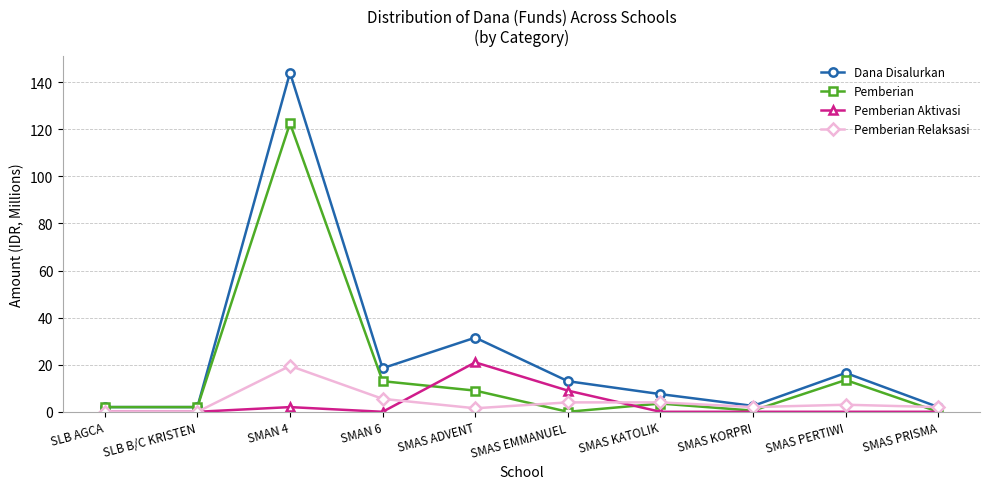

Which series has the widest spread of values?

Dana Disalurkan